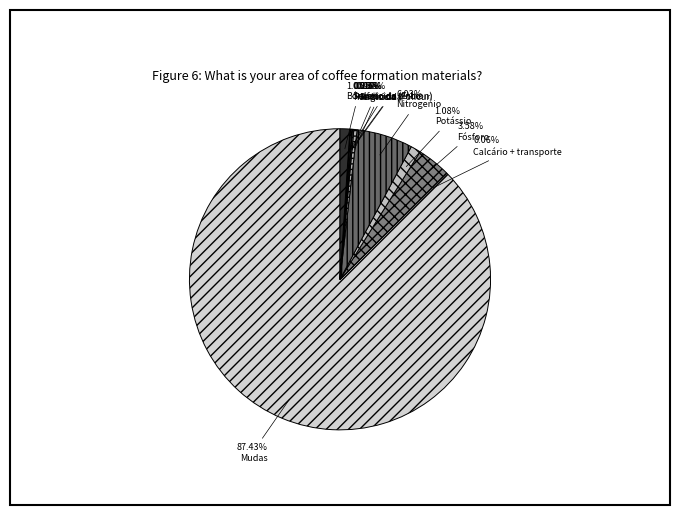

Which slice represents more than half of the pie?

Mudas